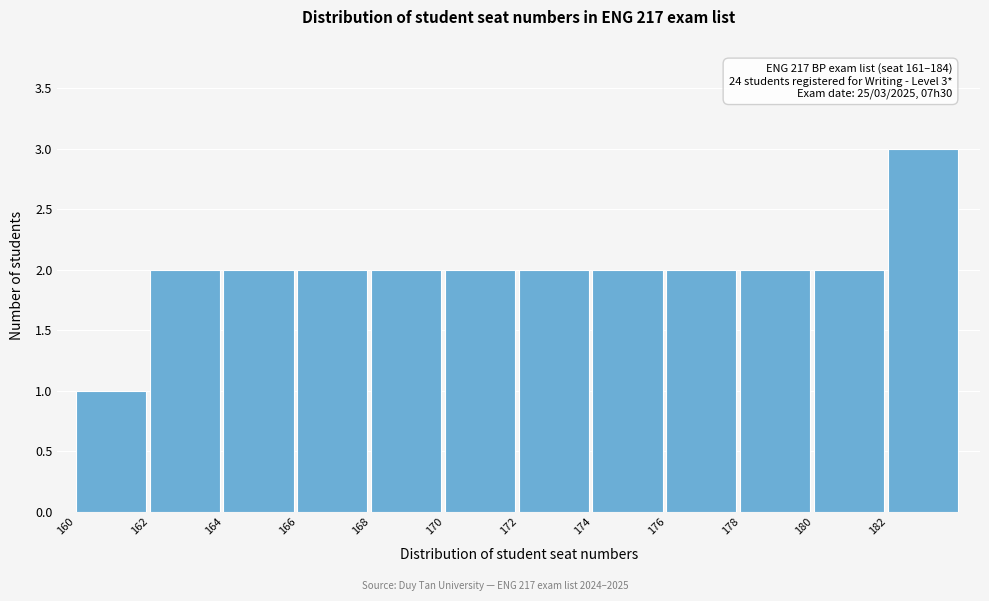

Over which range of the x-axis is the bar tallest?

182 to 184